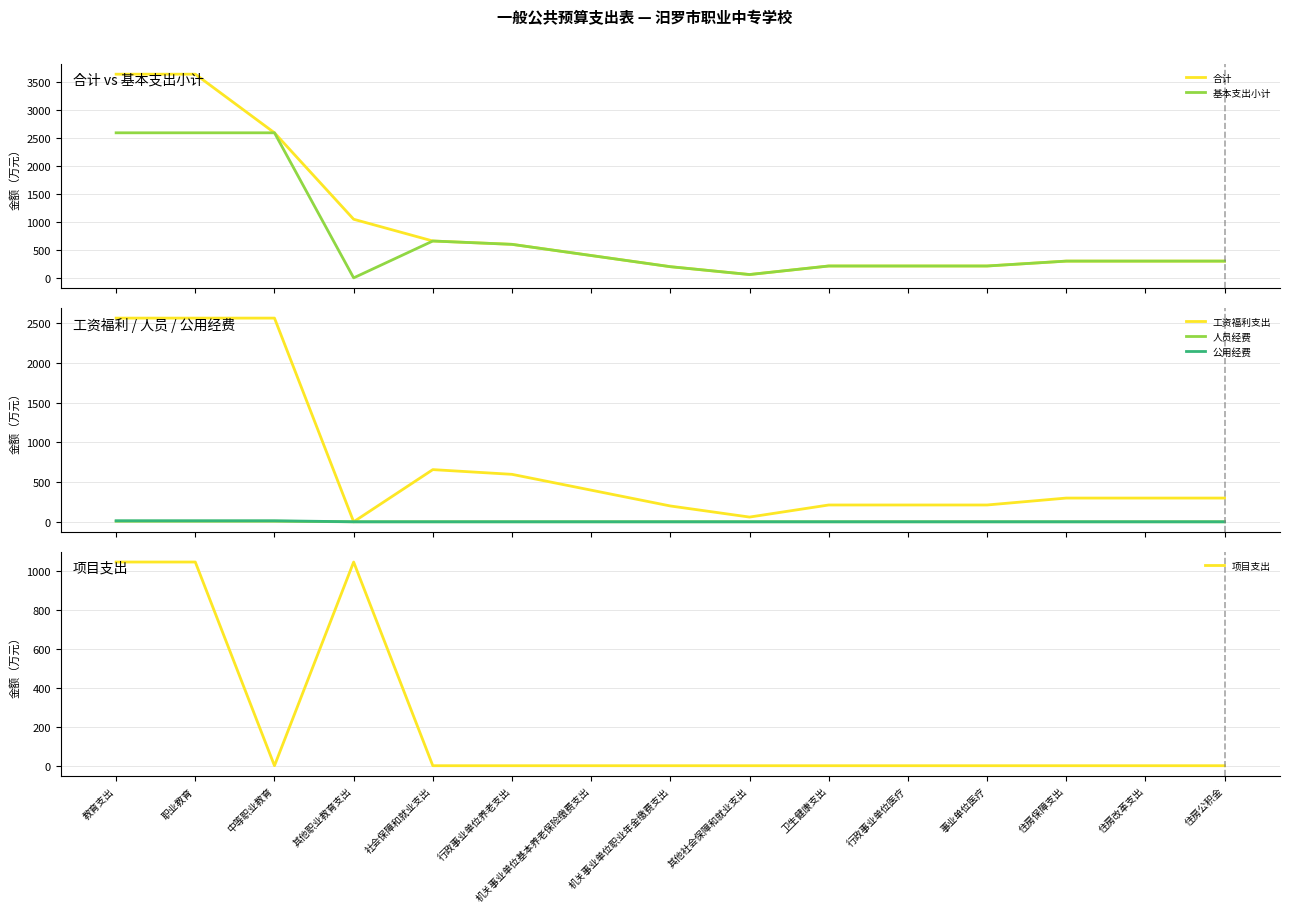

True or false: 基本支出小计 and 人员经费 intersect in this chart.

False